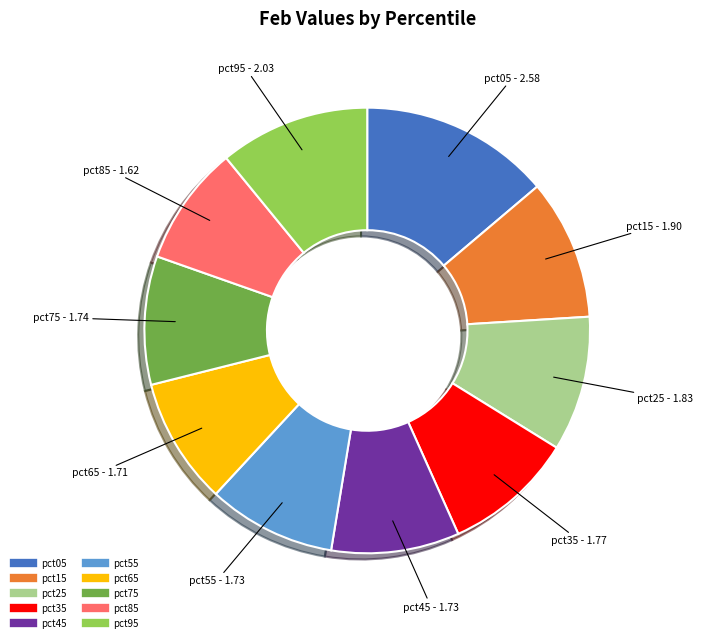

Does pct45 represent more than half of the total?

No